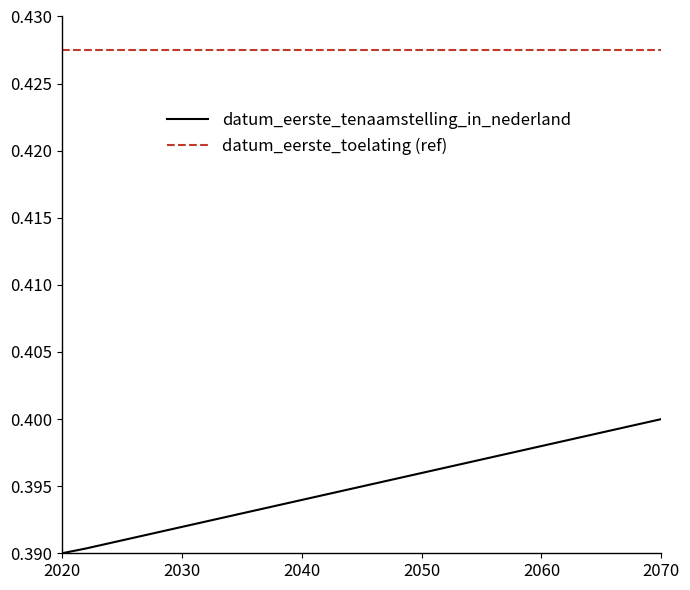

What is the average value?

0.4